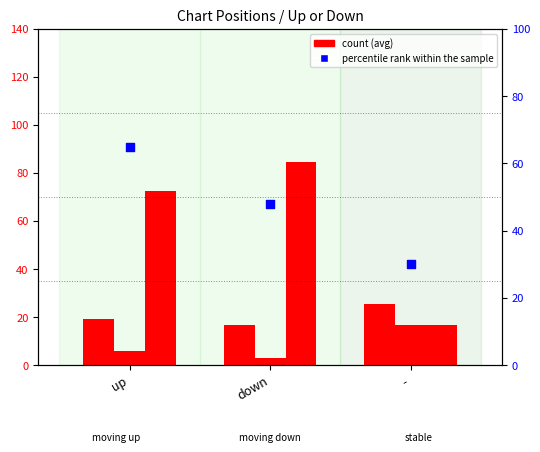

Which series reaches the minimum Y coordinate?

avg peak position